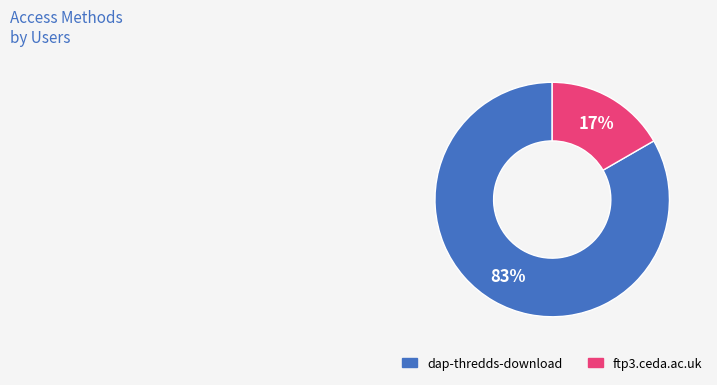

What is the majority slice?

dap-thredds-download